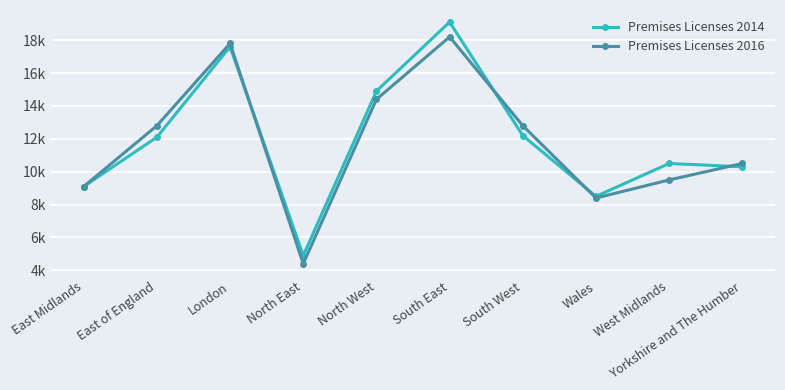

Between which two adjacent categories do Premises Licenses 2014 and Premises Licenses 2016 first intersect?

London and North East